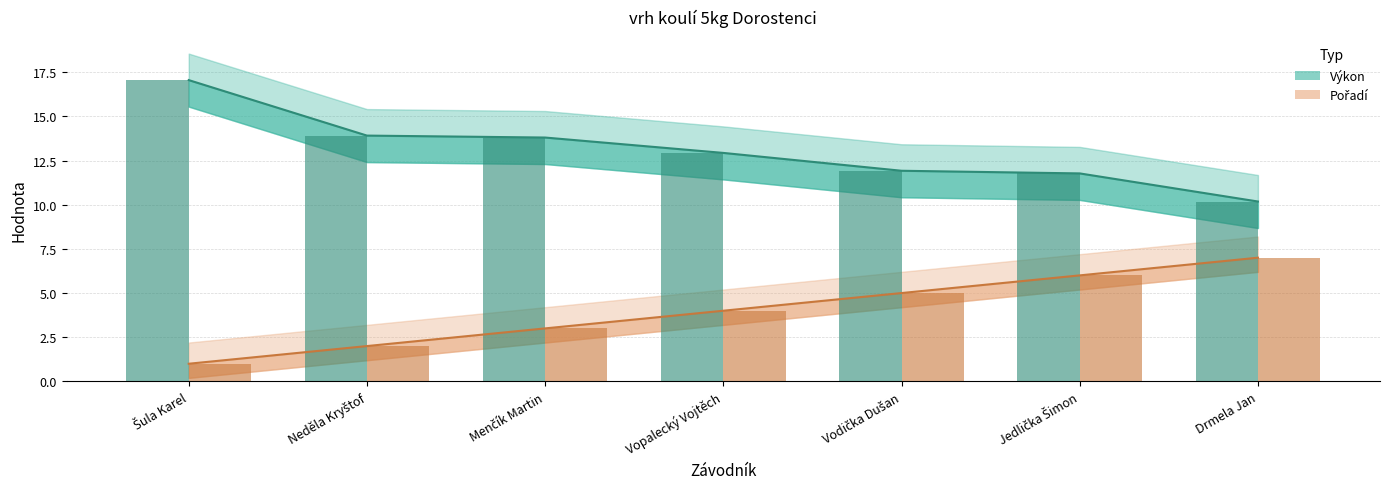

Is it true that Výkon (bar) equals 3.6 at Jedlička Šimon?

False